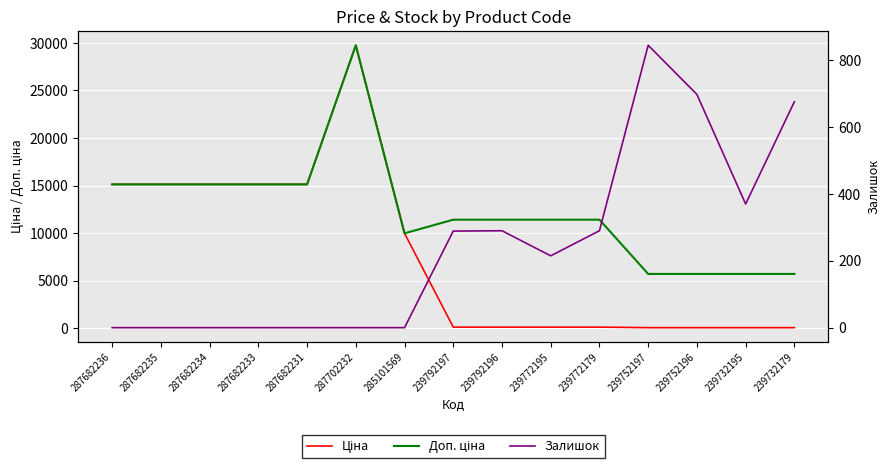

How many lines are shown in the chart?

3